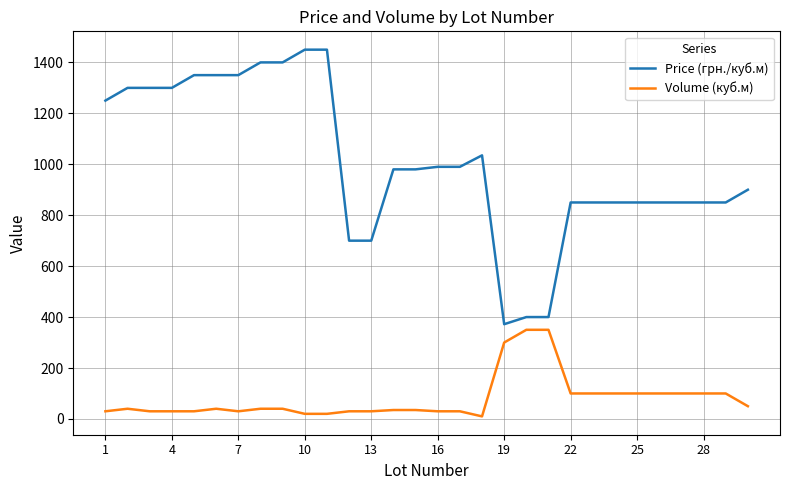

Which series has the largest total across all categories?

Price (грн./куб.м)